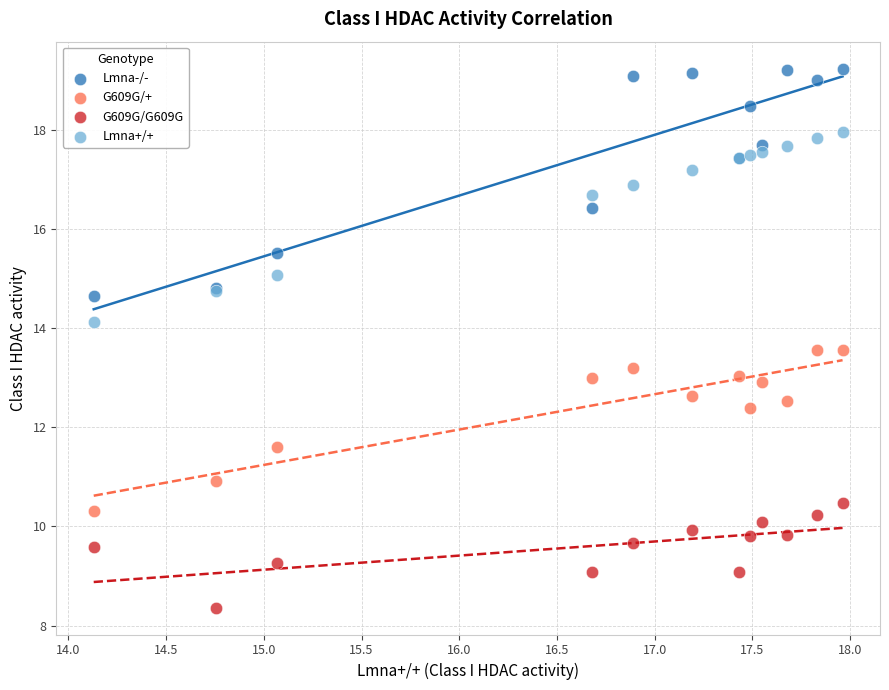

Which series reaches the maximum Y coordinate?

Lmna-/-